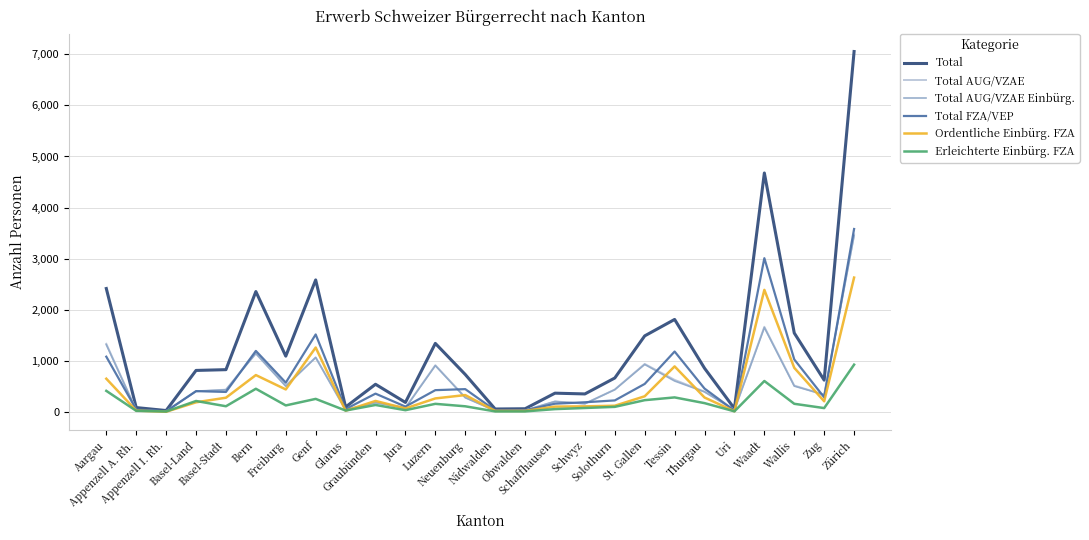

What position from the left is Luzern?

12